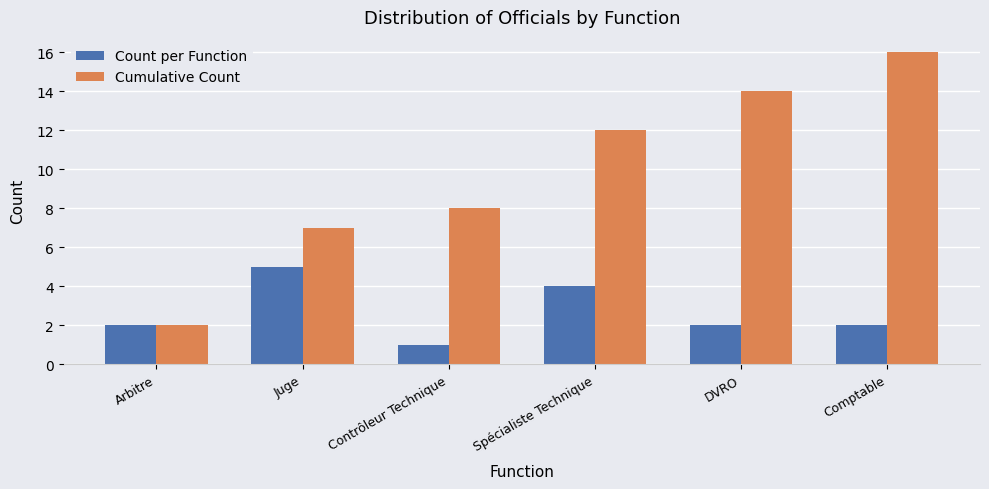

What is the total value across all series at Arbitre?

4